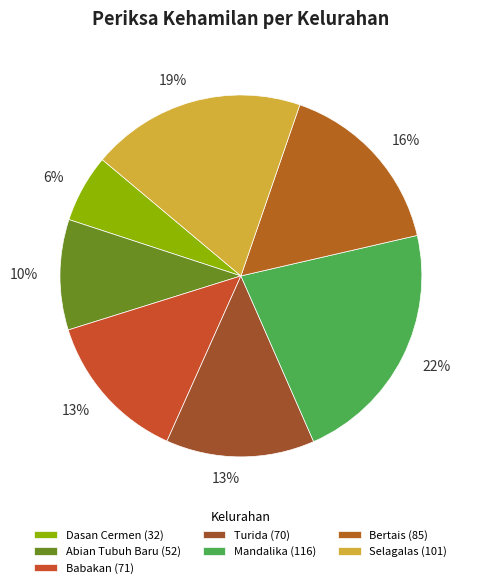

How many segments does this pie chart have?

7